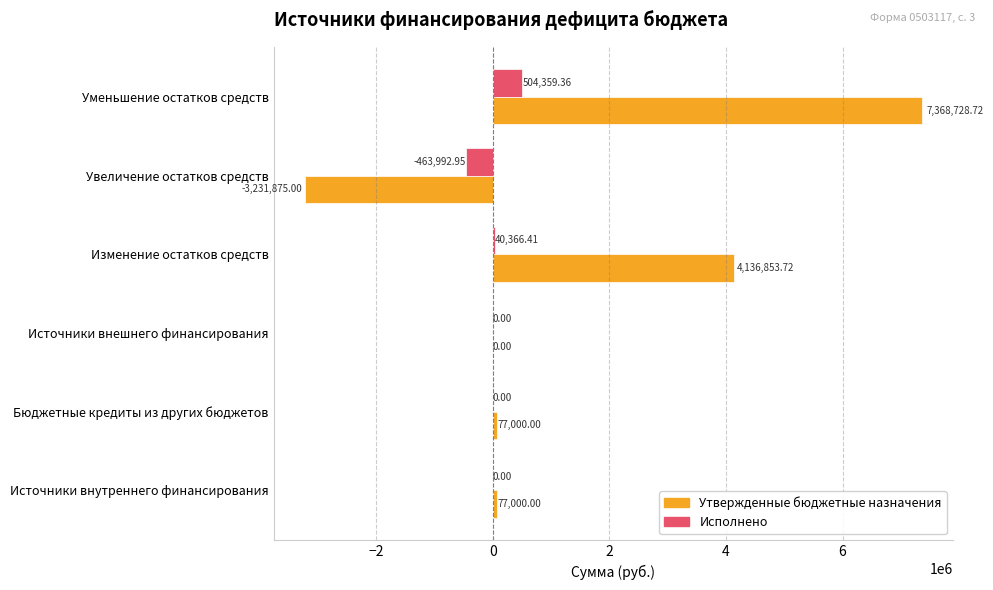

At which label does Утвержденные бюджетные назначения reach its peak?

Уменьшение остатков средств